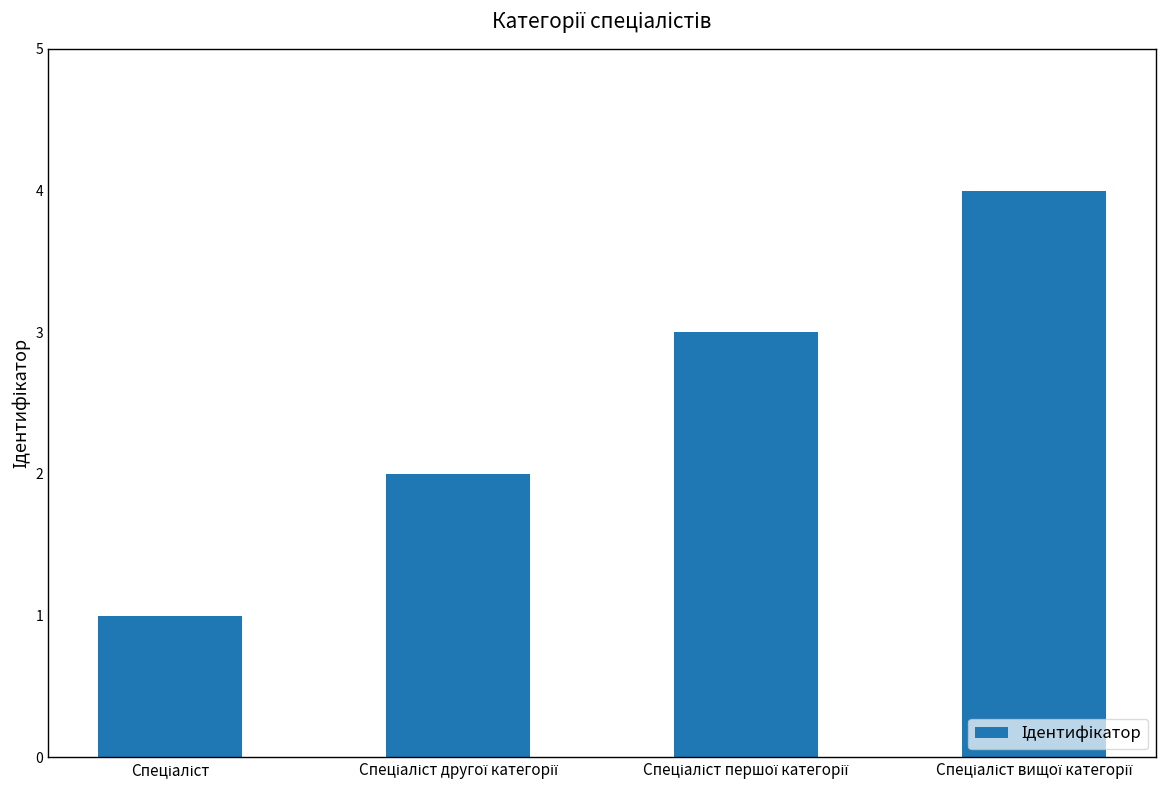

What is the sum of all values?

10